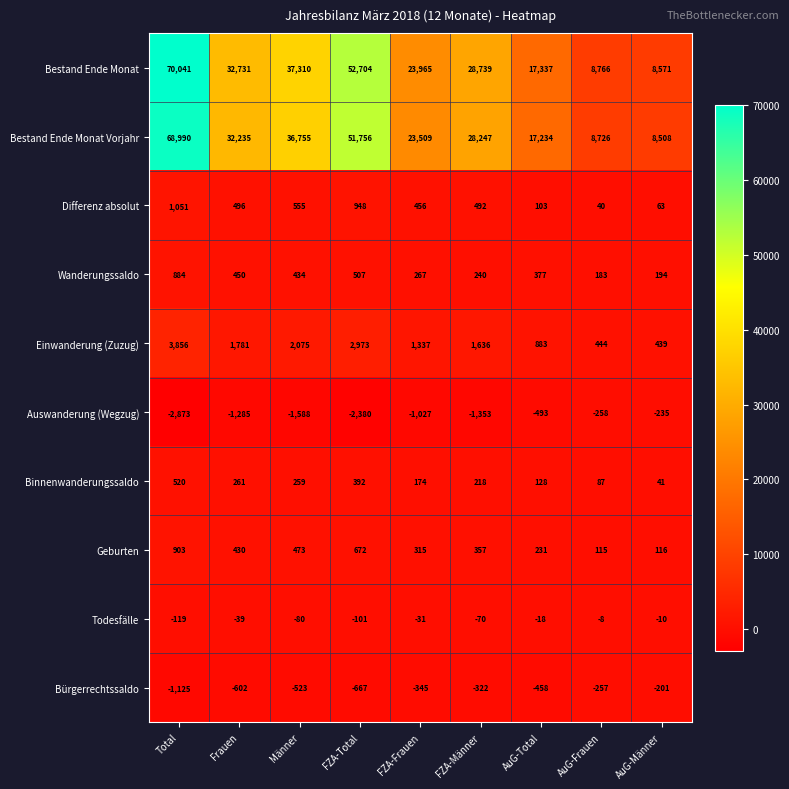

What is the total value across all series at AuG-Frauen?

17838